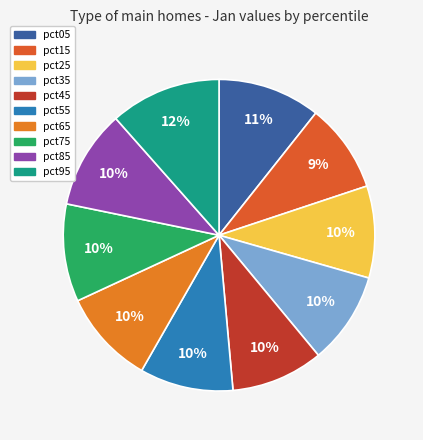

True or false: pct35 accounts for 24% of the total.

False